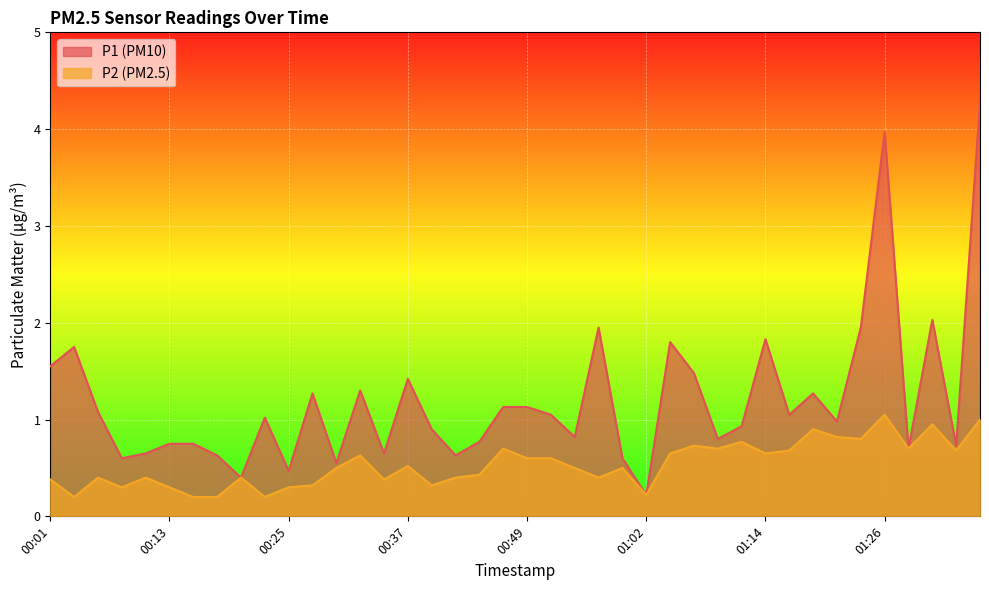

The value of P2 at 01:04 is 0.7. True or false?

True